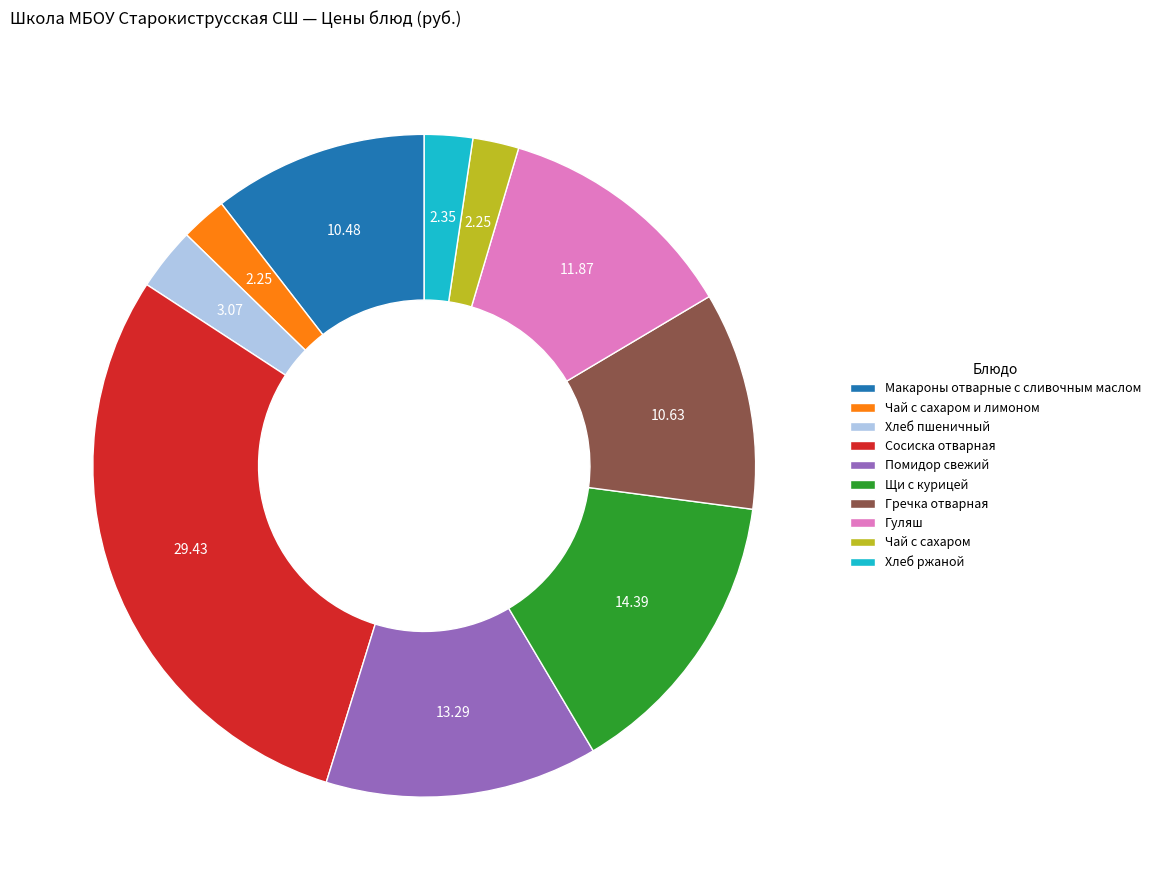

Is there a majority slice in this chart?

No